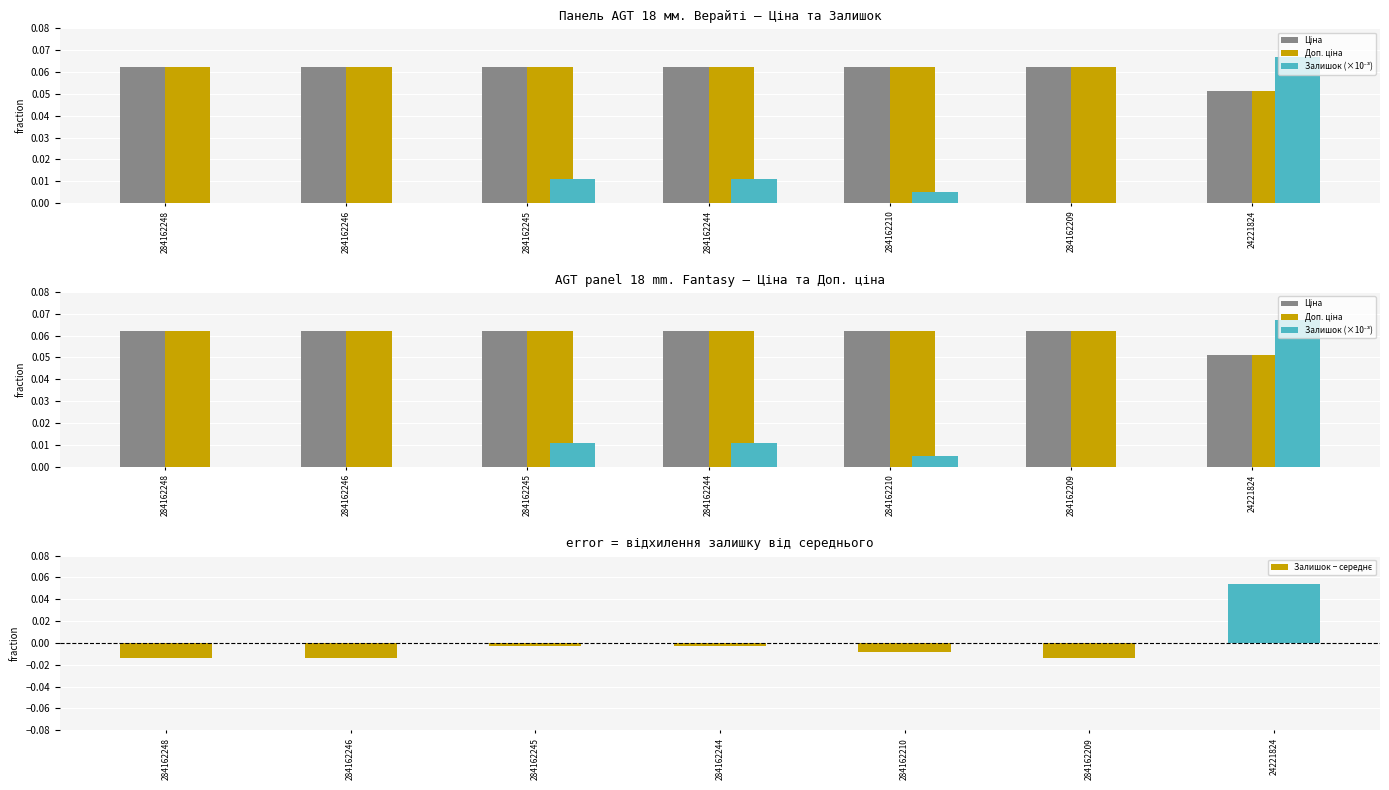

At which category is the sum across all series the highest?

24221824